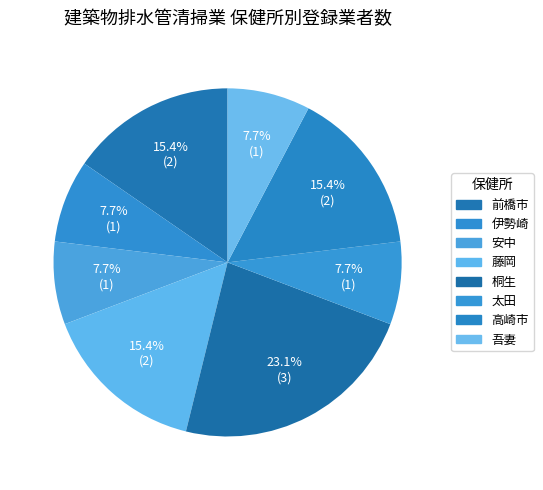

Does any single category account for the majority?

No